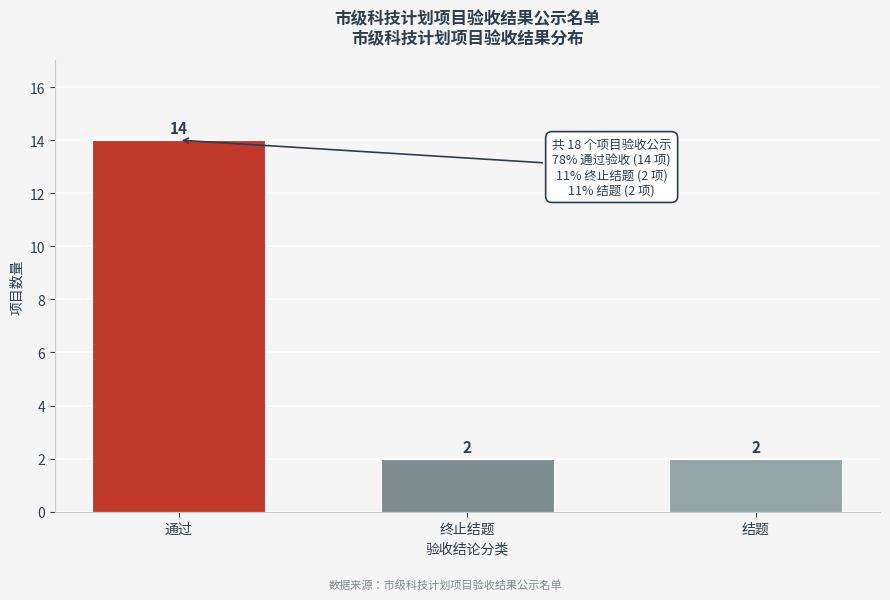

Reading left to right, list all the values displayed in this chart.

14	2	2